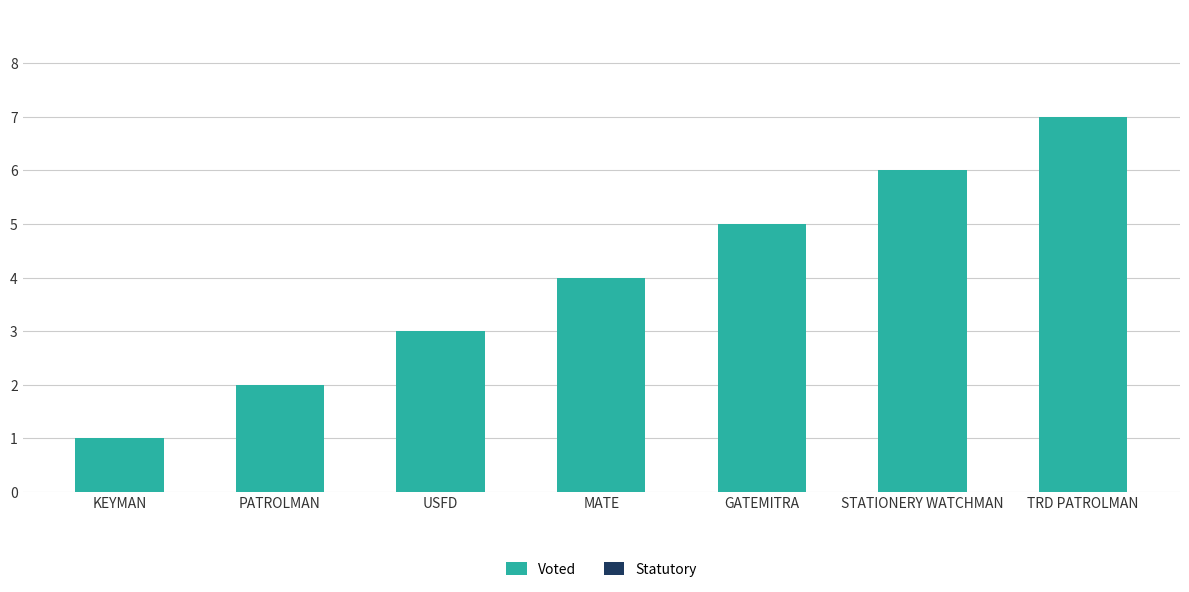

How many distinct data groups are displayed?

1